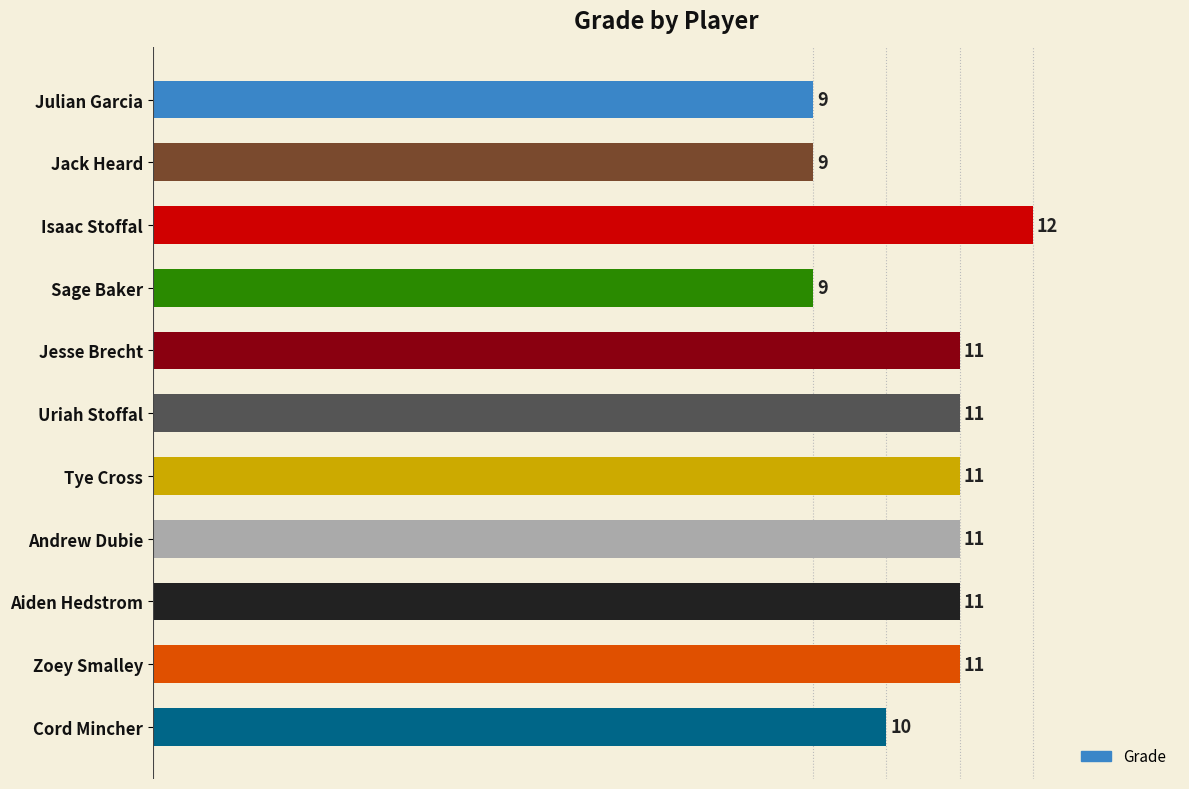

How many bars are there in total?

11